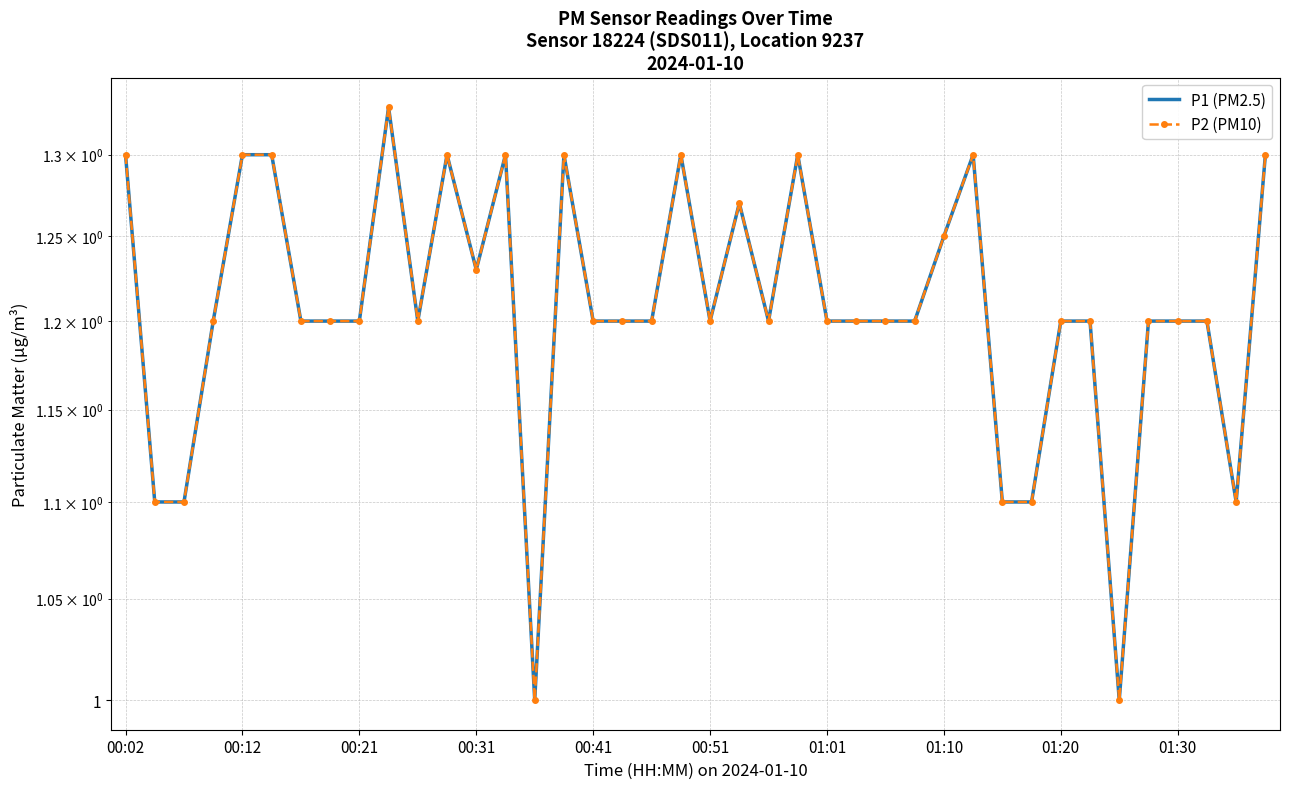

True or false: P2 (PM10) and P1 (PM2.5) intersect in this chart.

False